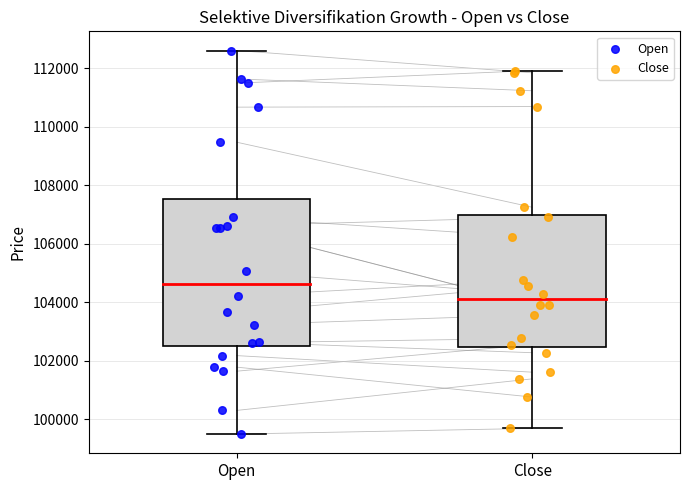

Which series contains the highest Y value?

Open